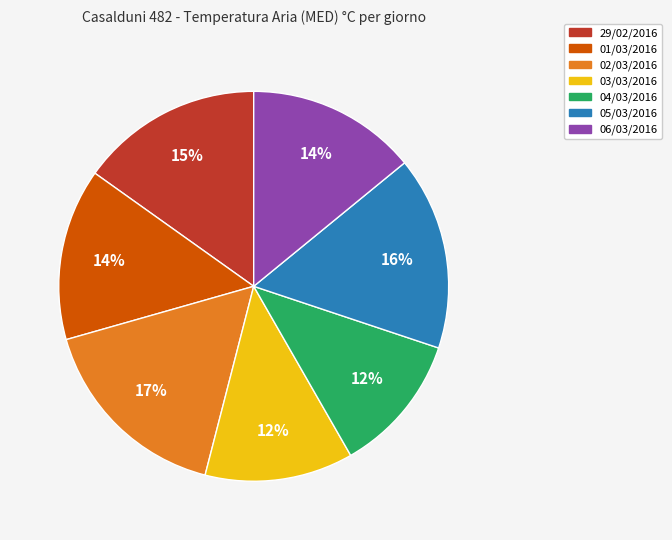

How many segments does this pie chart have?

7